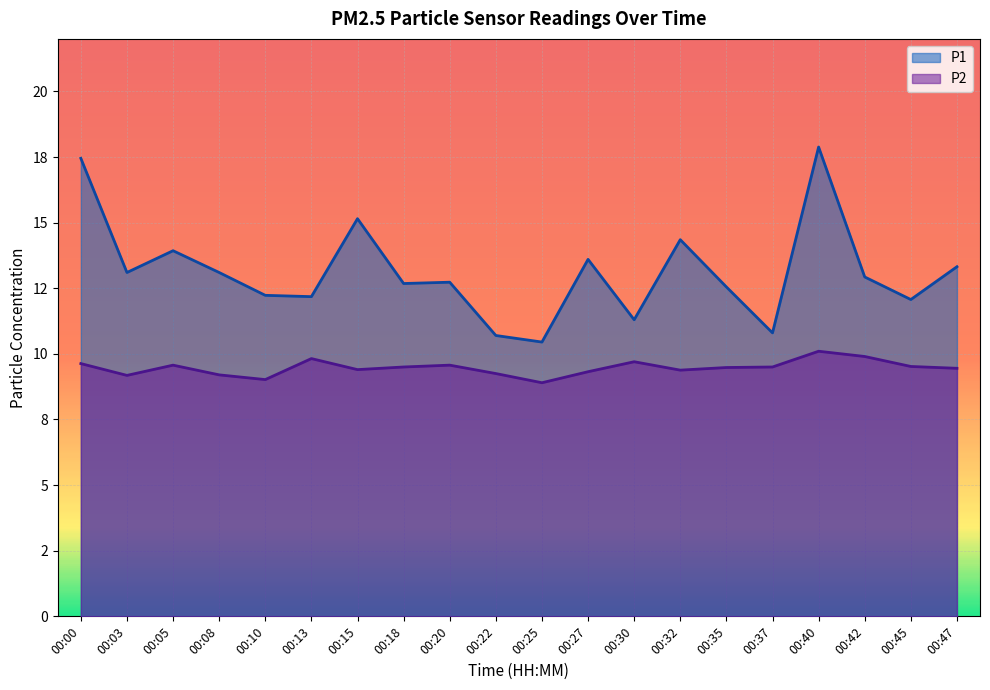

What is the highest value of the P1 series?

17.9